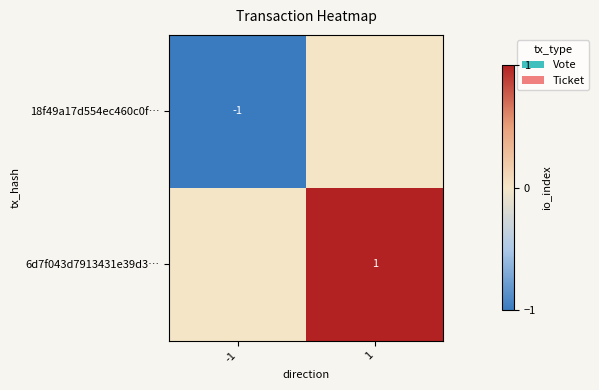

The 18f49a17d554ec460c0f… series shows -1 at -1. True or false?

True